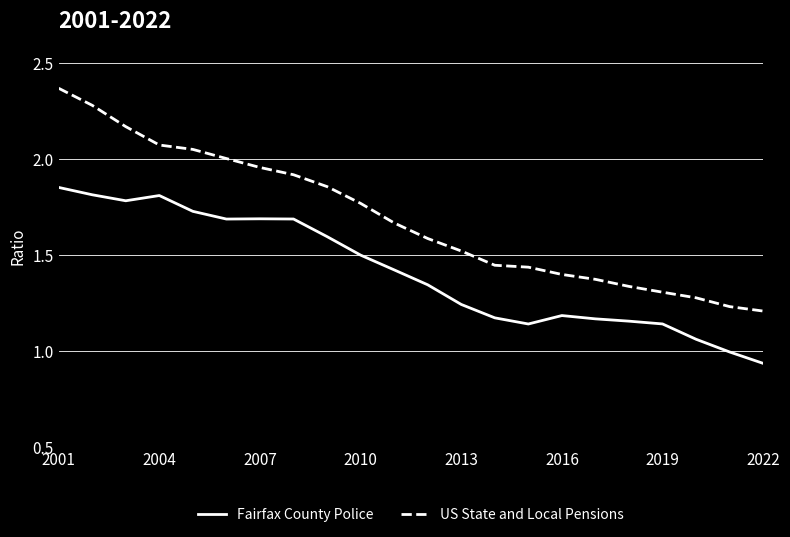

True or false: Fairfax County Police and US State and Local Pensions cross at least once.

False